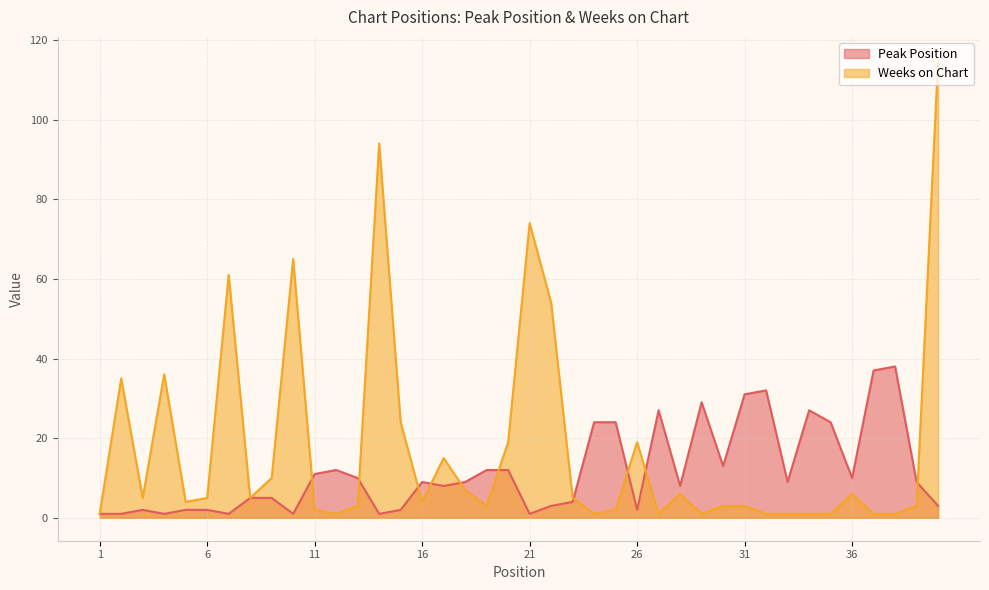

What is the average value of the Weeks on Chart series?

17